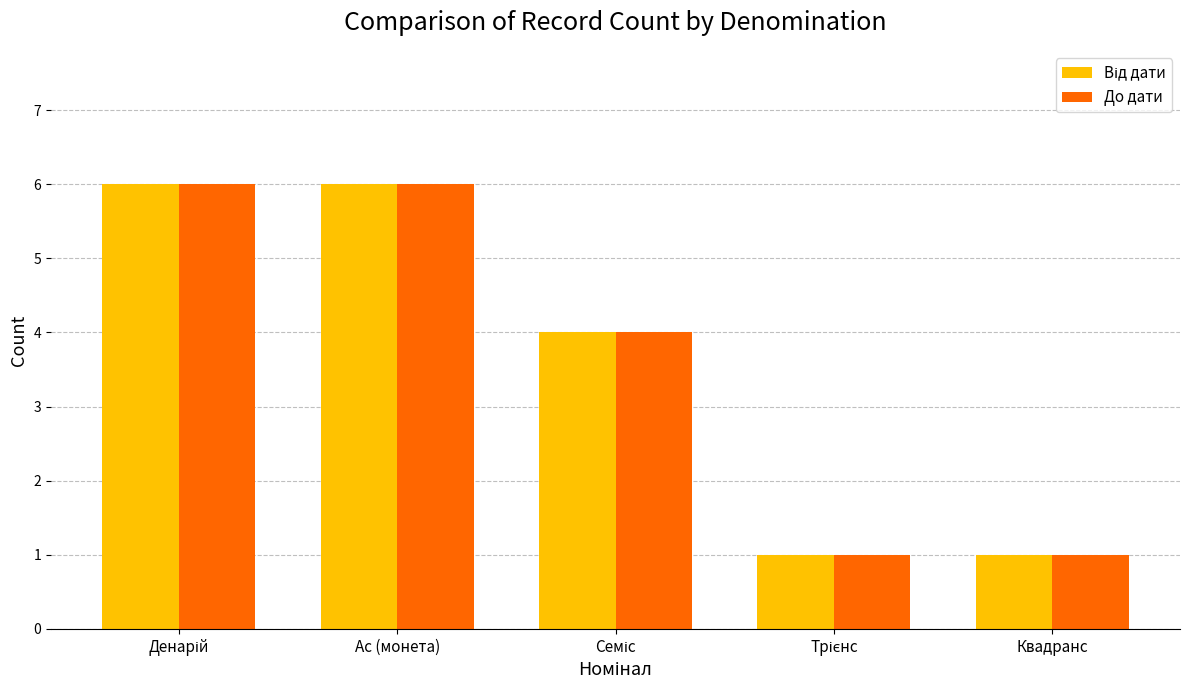

Is it true that До дати equals 1 at Квадранс?

True